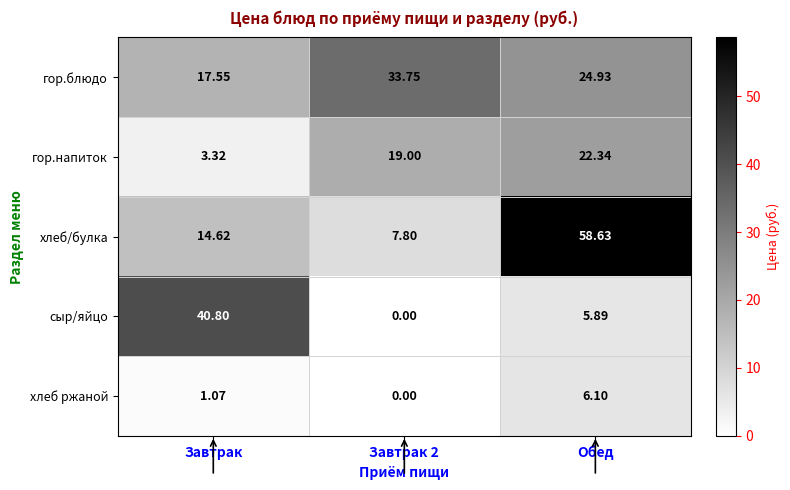

Where does the хлеб ржаной series first go above 1?

Завтрак